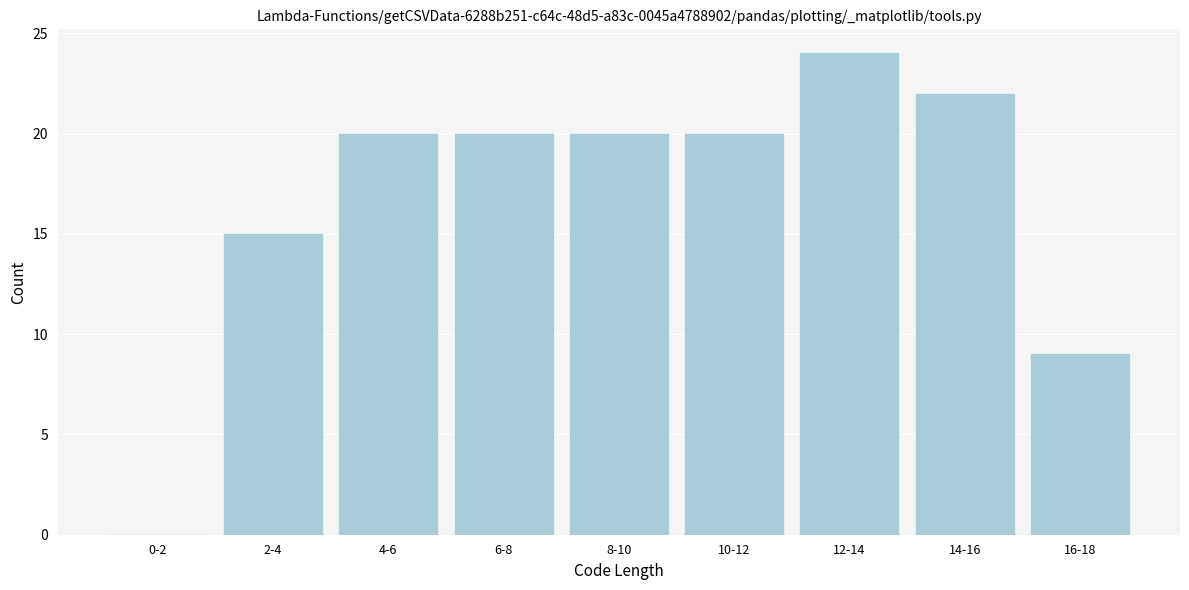

Reading right to left, extract all data points from this chart.

16-18=9	14-16=22	12-14=24	10-12=20	8-10=20	6-8=20	4-6=20	2-4=15	0-2=0